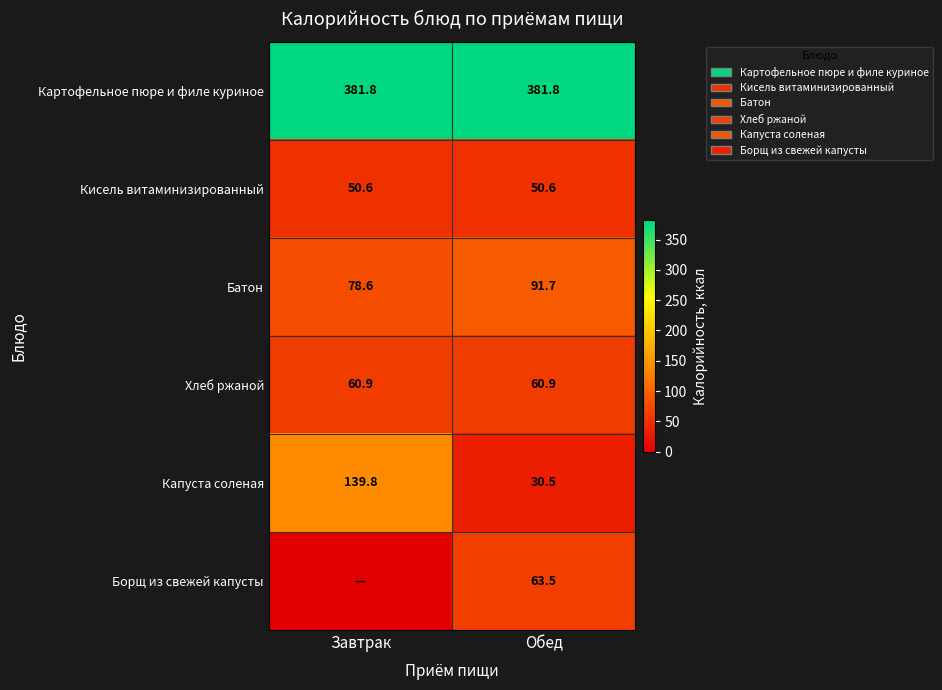

Is the value of Борщ из свежей капусты at Обед greater than the value of Хлеб ржаной at Обед?

Yes